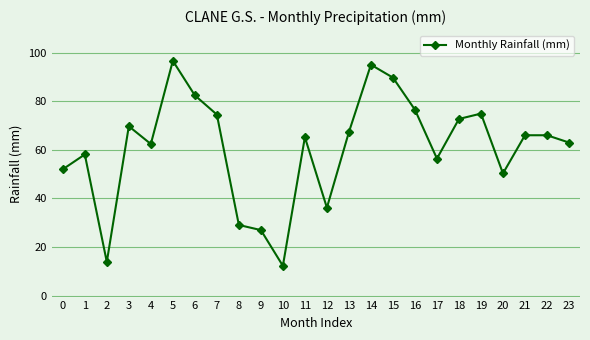

At which category does the data reach its first local peak?

1